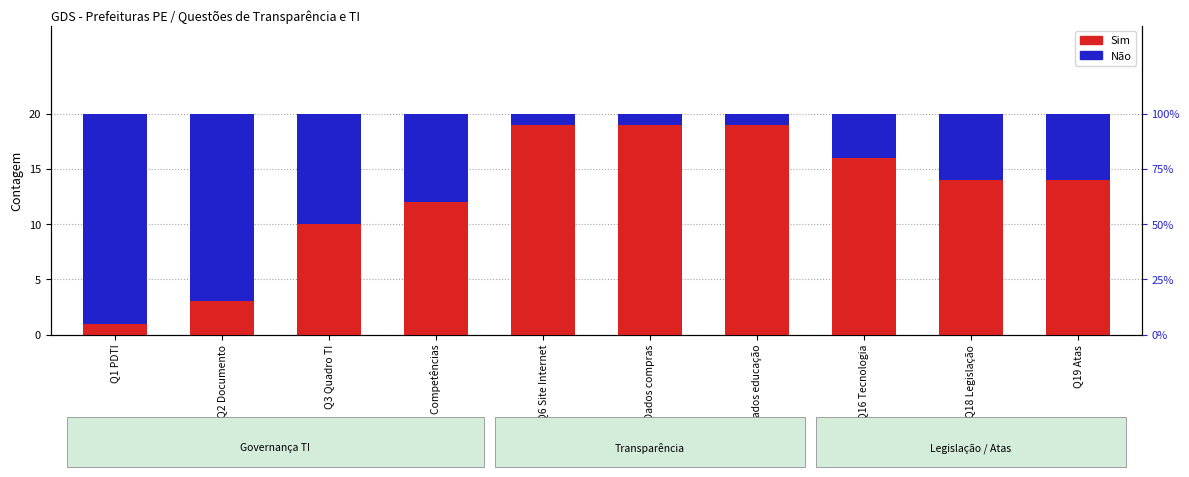

Between Q6 Site Internet and Q2 Documento, which is larger?

Q6 Site Internet